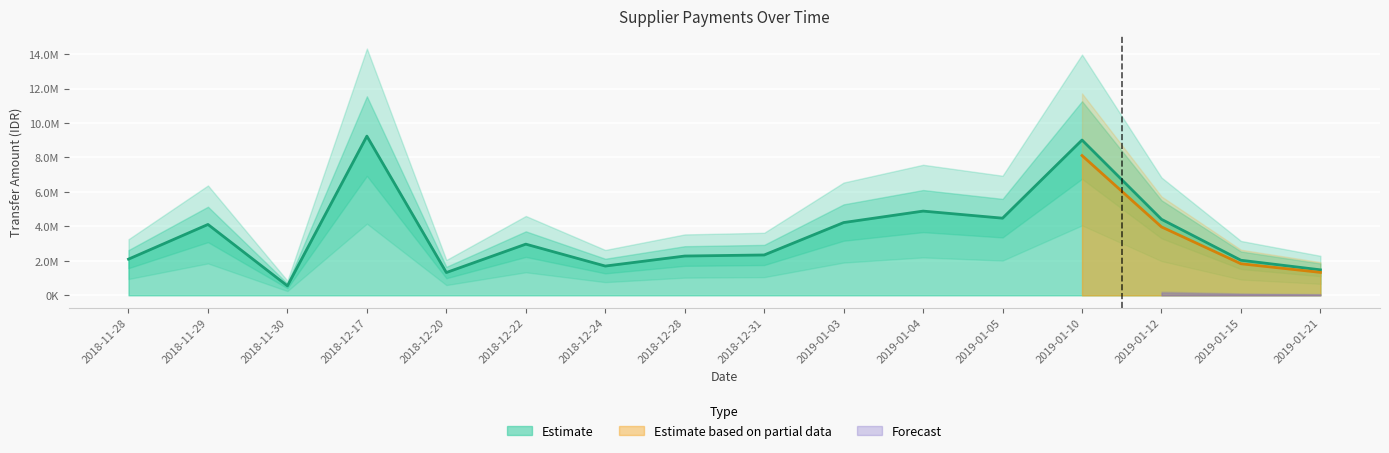

What is the average value?

3571425